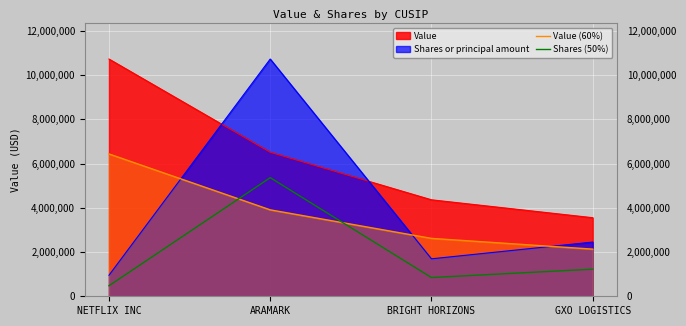

Reading right to left, extract all data points from this chart.

Value (60%): 2130600.0	2616000.0	3906000.0	6433200.0
Shares (50%): 1224967.0	846365.4	5361000.0	475424.1